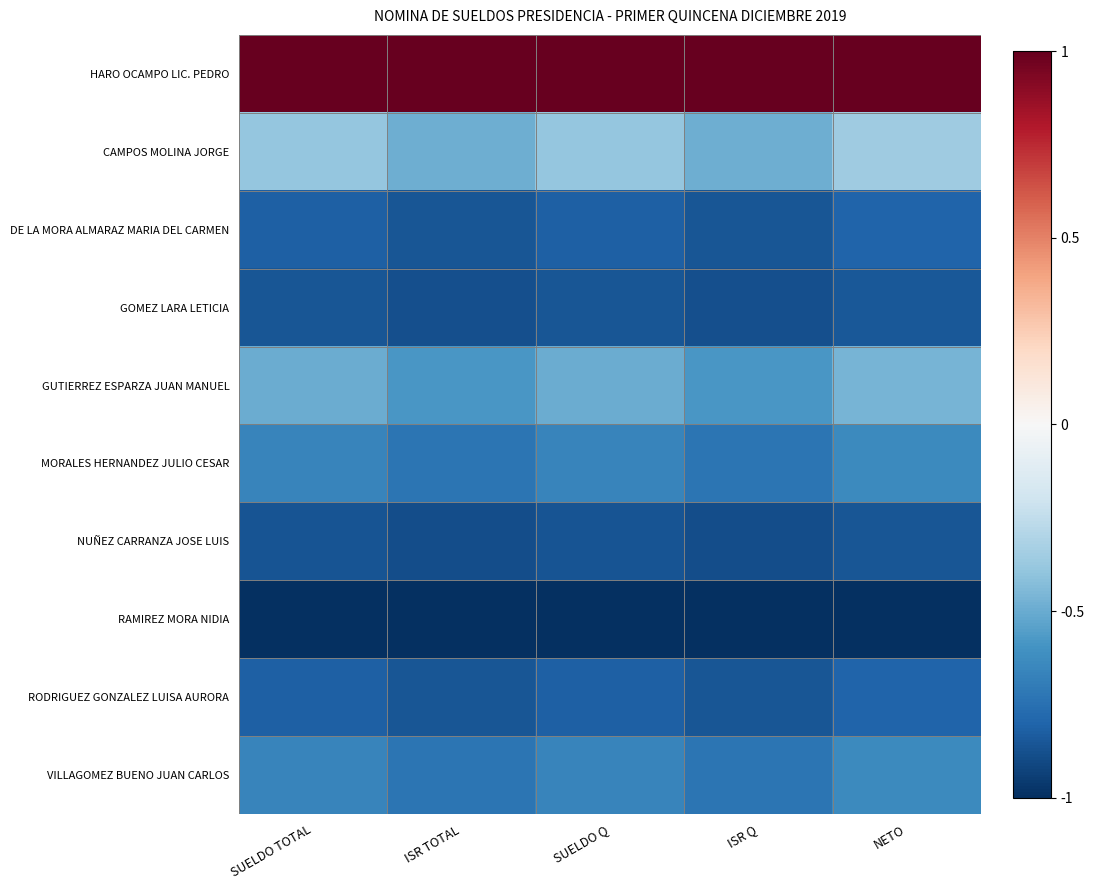

Which series changed the most between ISR Q and NETO?

CAMPOS MOLINA JORGE